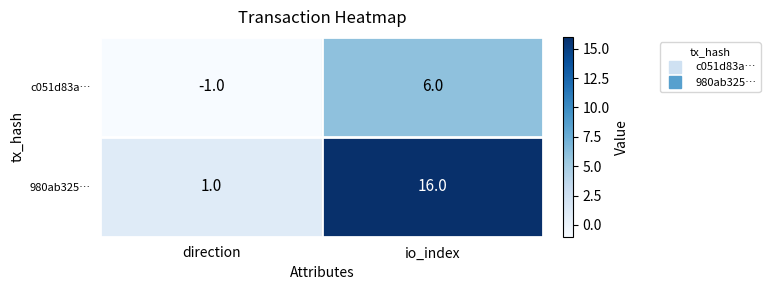

How many series are shown in this chart?

2